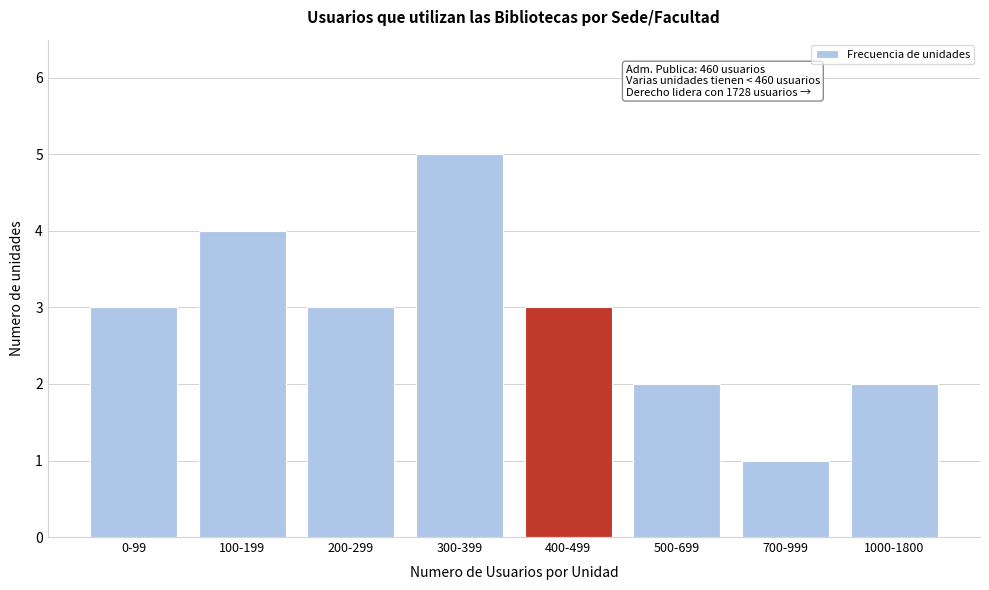

Reading left to right, list all the values displayed in this chart.

0-99=3	100-199=4	200-299=3	300-399=5	400-499=3	500-699=2	700-999=1	1000-1800=2